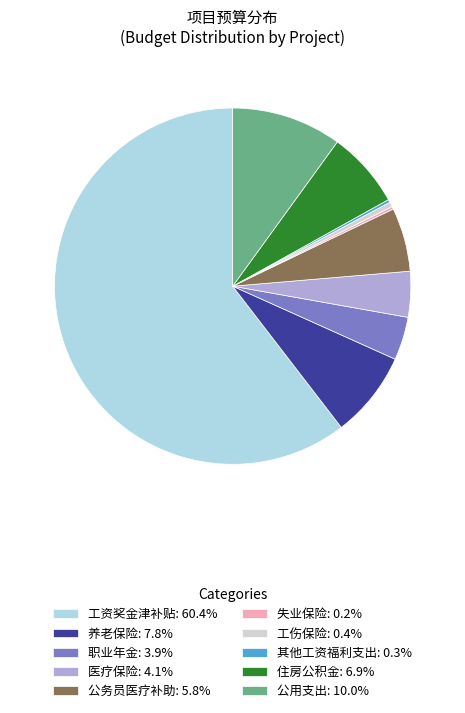

Combined, do 住房公积金: 6.9% and 公务员医疗补助: 5.8% account for over 50%?

No